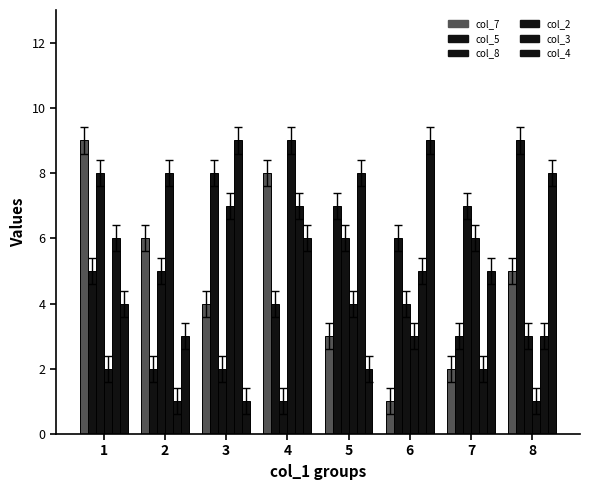

Reading left to right, transcribe all the data shown in this chart.

col_7: 9	6	4	8	3	1	2	5
col_5: 5	2	8	4	7	6	3	9
col_8: 8	5	2	1	6	4	7	3
col_2: 2	8	7	9	4	3	6	1
col_3: 6	1	9	7	8	5	2	3
col_4: 4	3	1	6	2	9	5	8